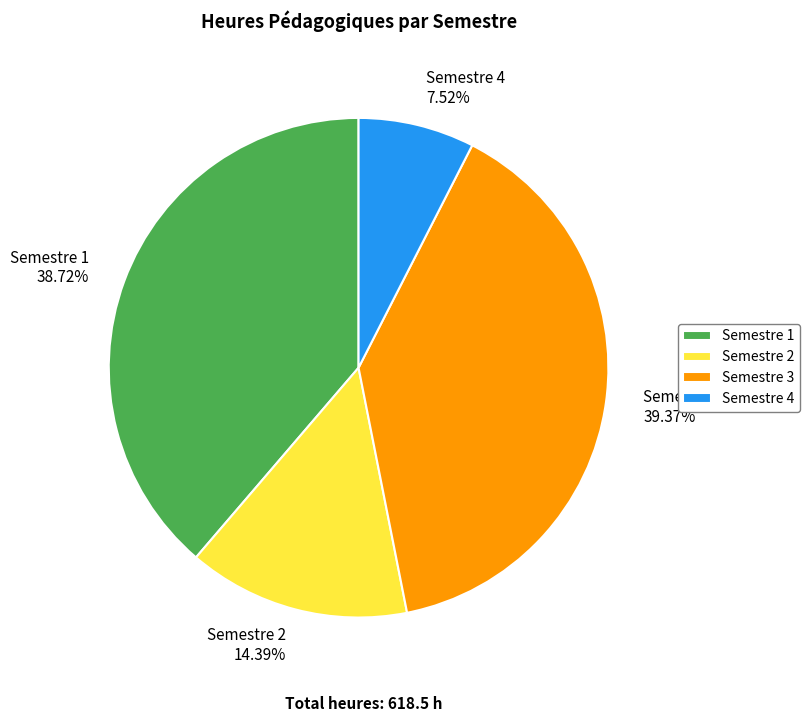

Which category has the biggest portion of the pie?

Semestre 3